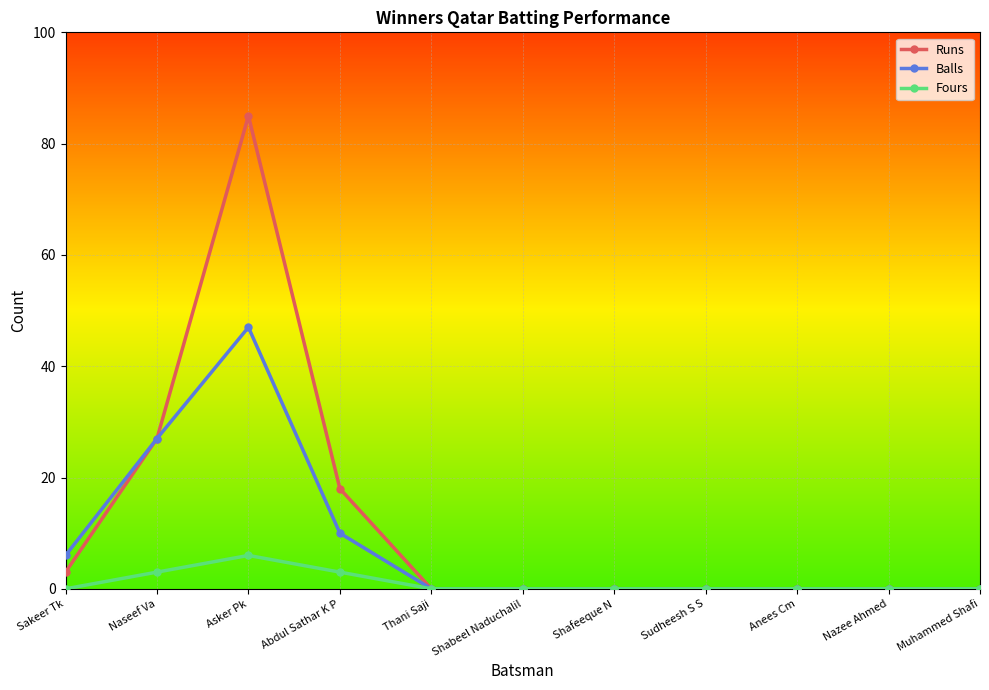

Rank the series by their maximum value, from lowest to highest.

Fours, Balls, Runs